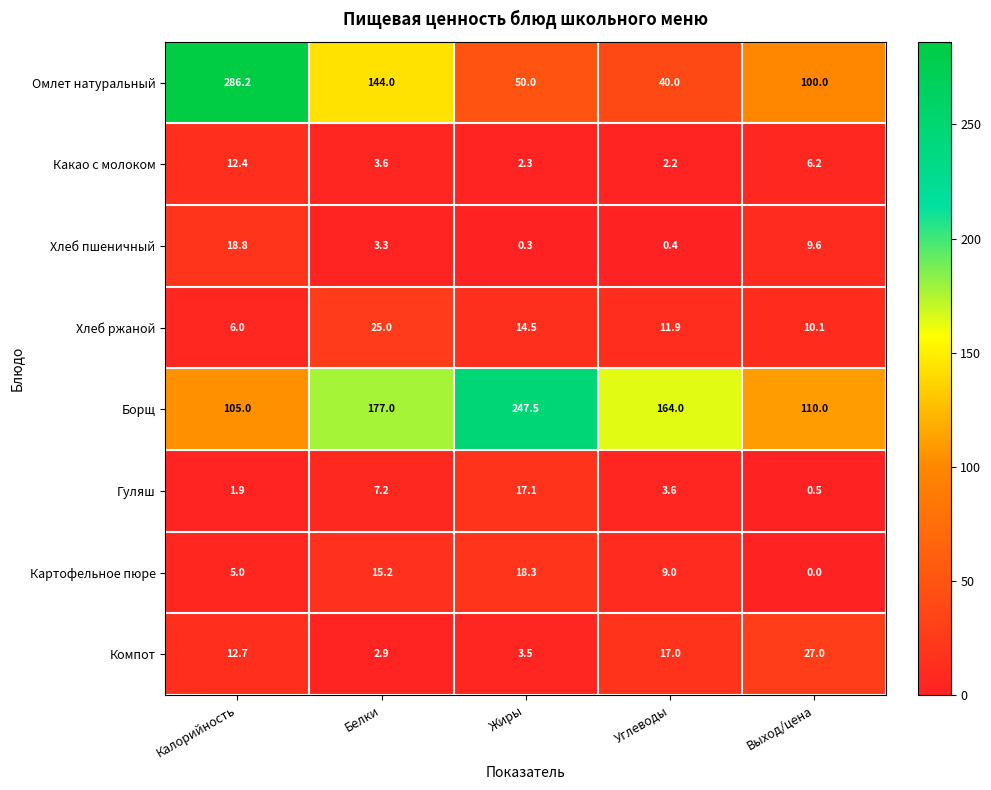

Between Белки and Выход/цена, which series saw the biggest shift?

Борщ